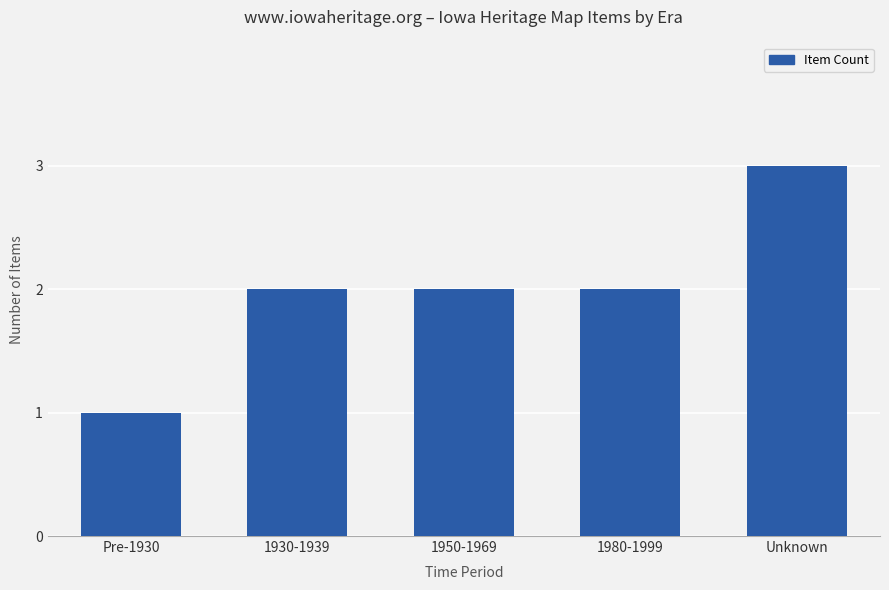

Which label corresponds to the smallest value in the chart?

Pre-1930